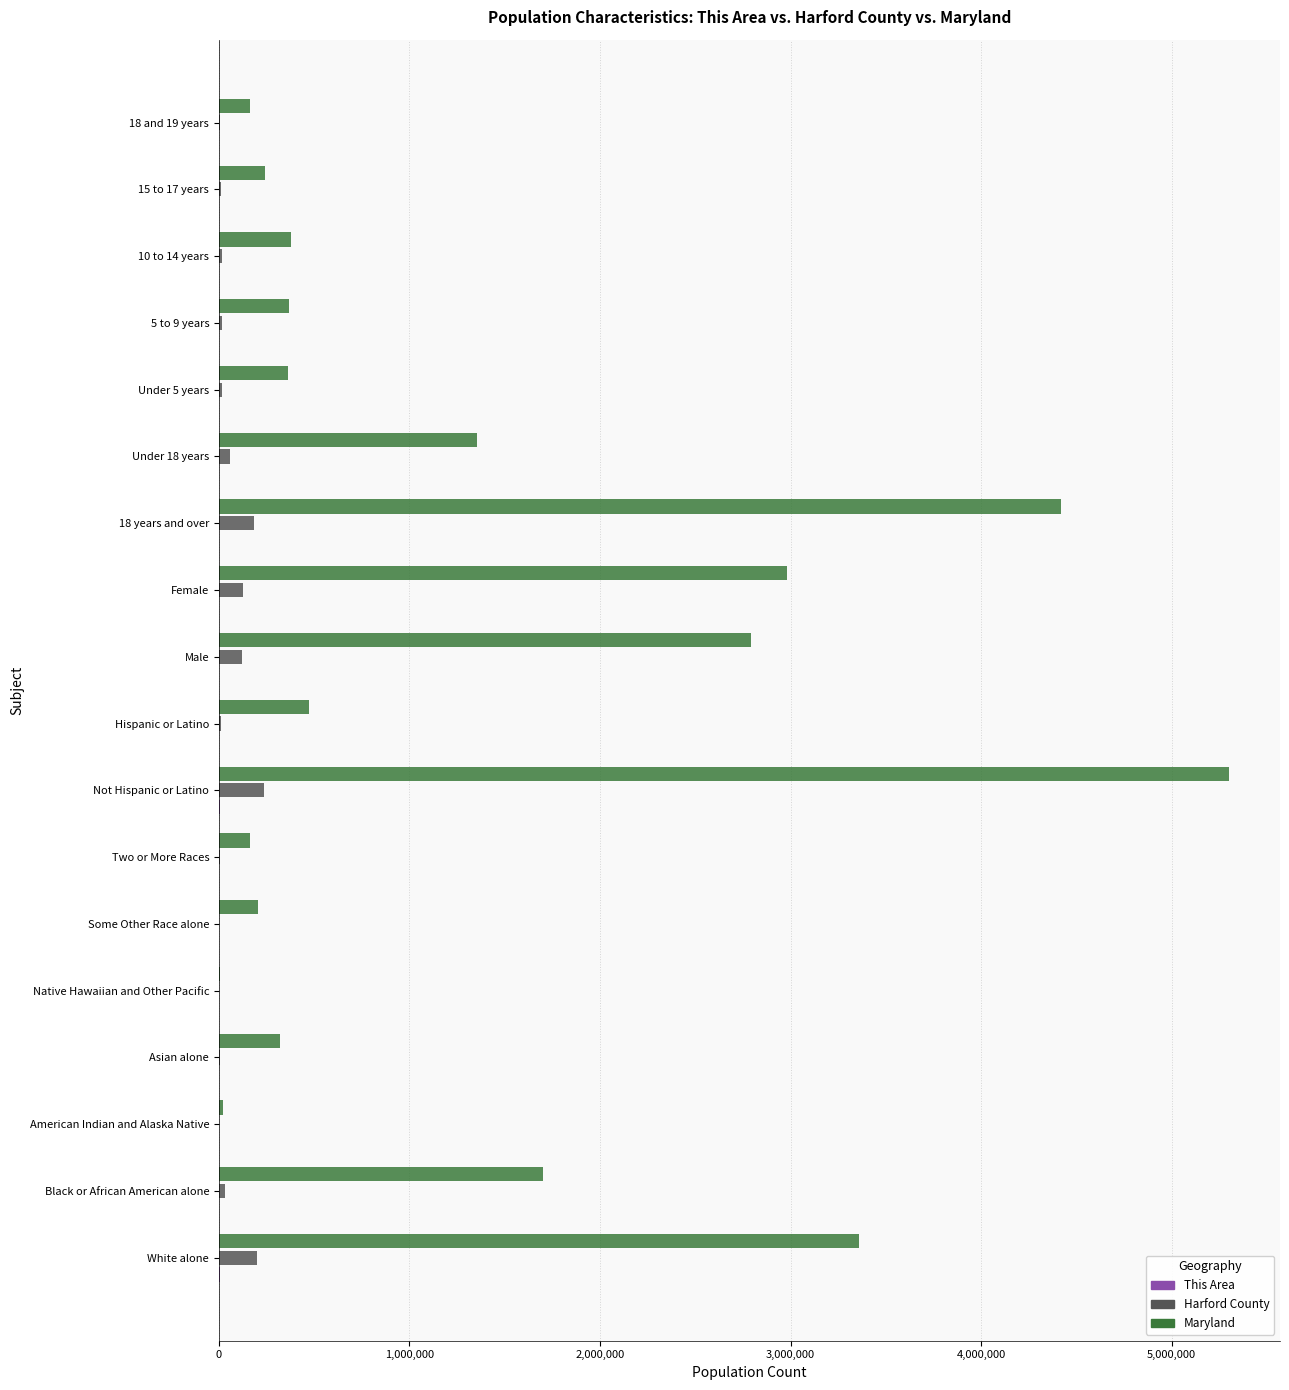

At which category is the sum across all series the highest?

Not Hispanic or Latino